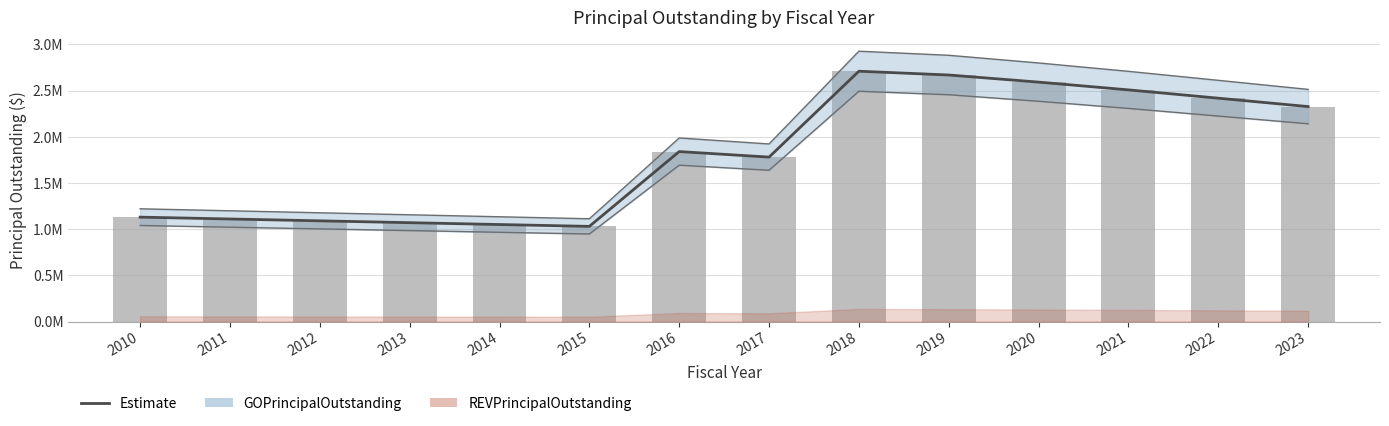

Does the chart contain any negative values?

No